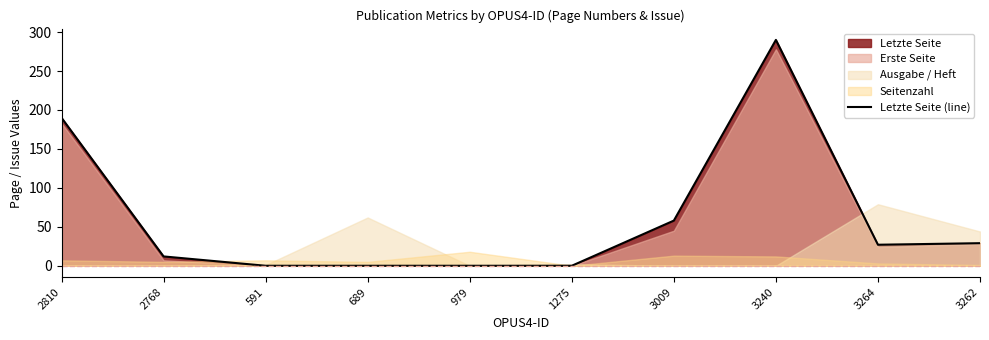

List the labels in order of value, smallest first.

591, 689, 979, 1275, 2768, 3264, 3262, 3009, 2810, 3240